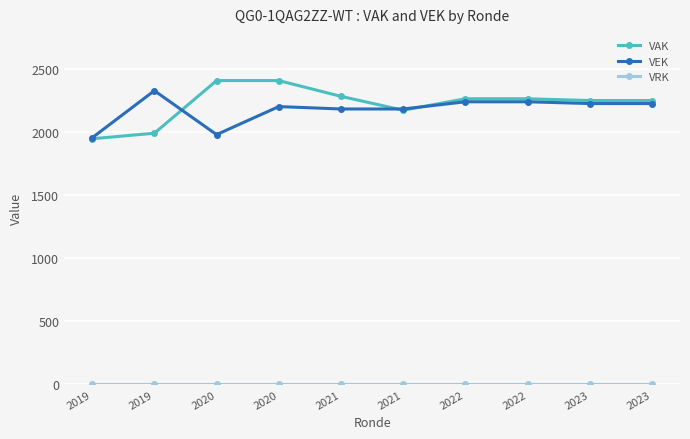

Where does the VEK series first go above 2226?

2019